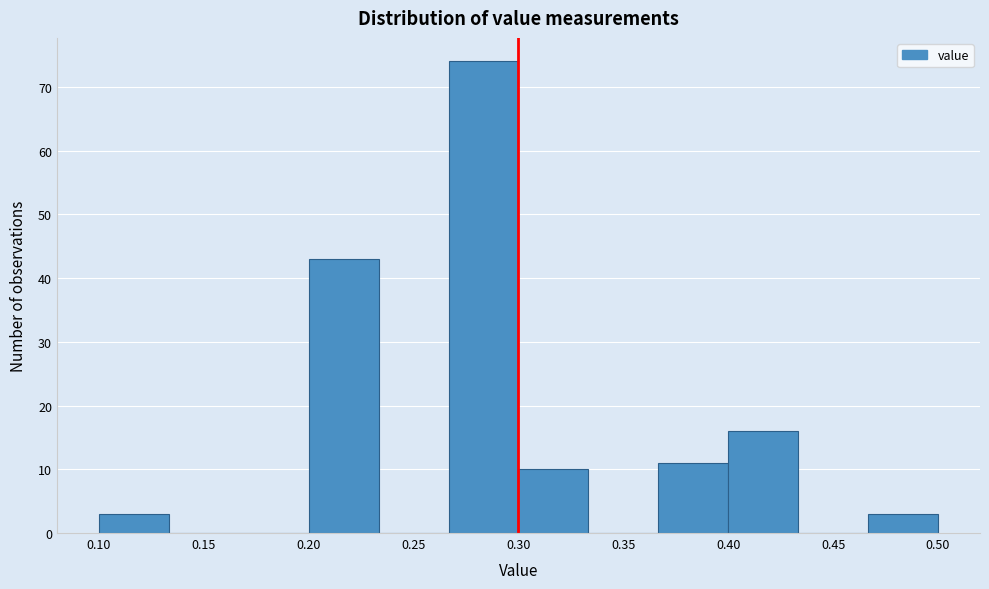

Which range on the x-axis has the tallest bar?

0.265 to 0.300